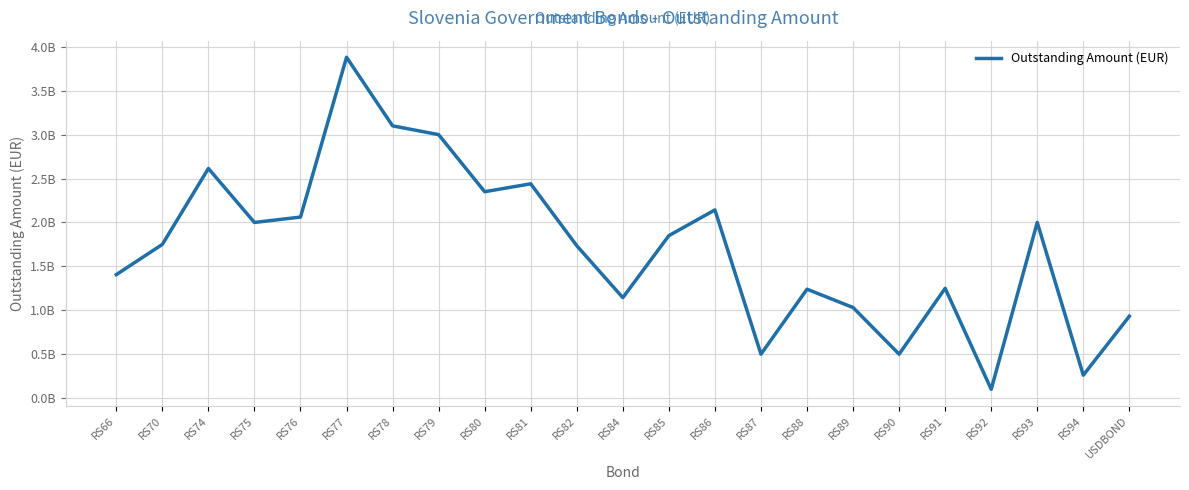

The value at RS78 is 3100000000. True or false?

True